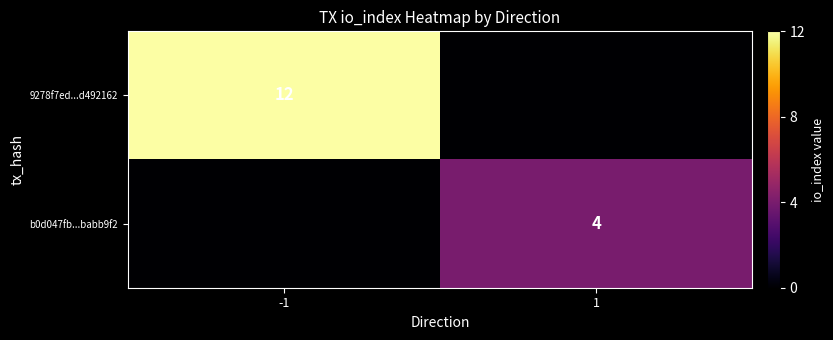

How many series are shown in this chart?

2